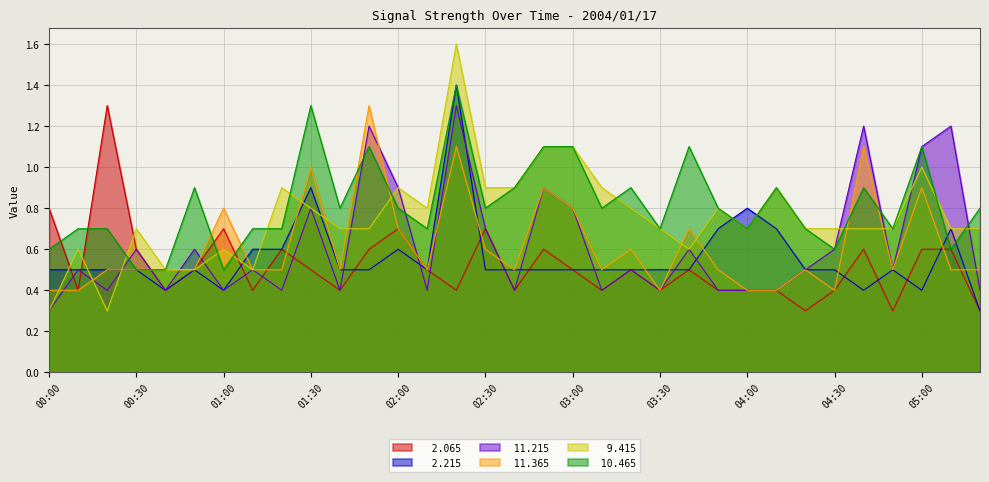

True or false:   2.065 has more than 1 interior local peaks.

True